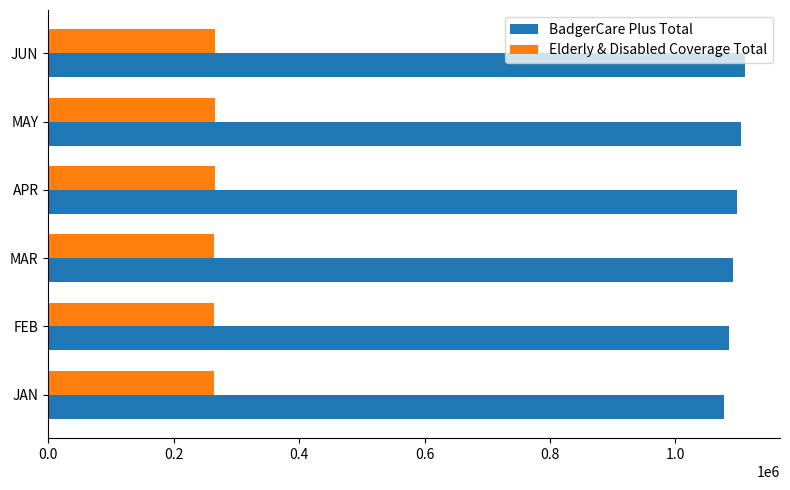

List the series in order of their peak value, highest first.

BadgerCare Plus Total, Elderly & Disabled Coverage Total